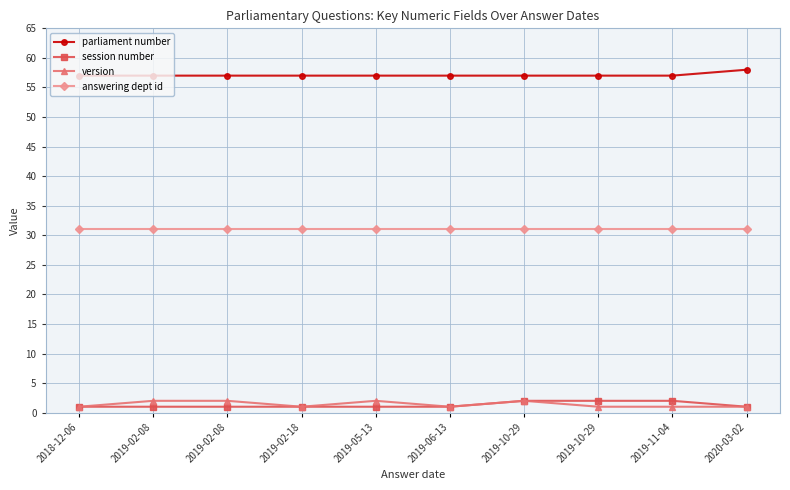

Reading left to right, extract all data points from this chart.

parliament number: 57	57	57	57	57	57	57	57	57	58
session number: 1	1	1	1	1	1	2	2	2	1
version: 1	2	2	1	2	1	2	1	1	1
answering dept id: 31	31	31	31	31	31	31	31	31	31